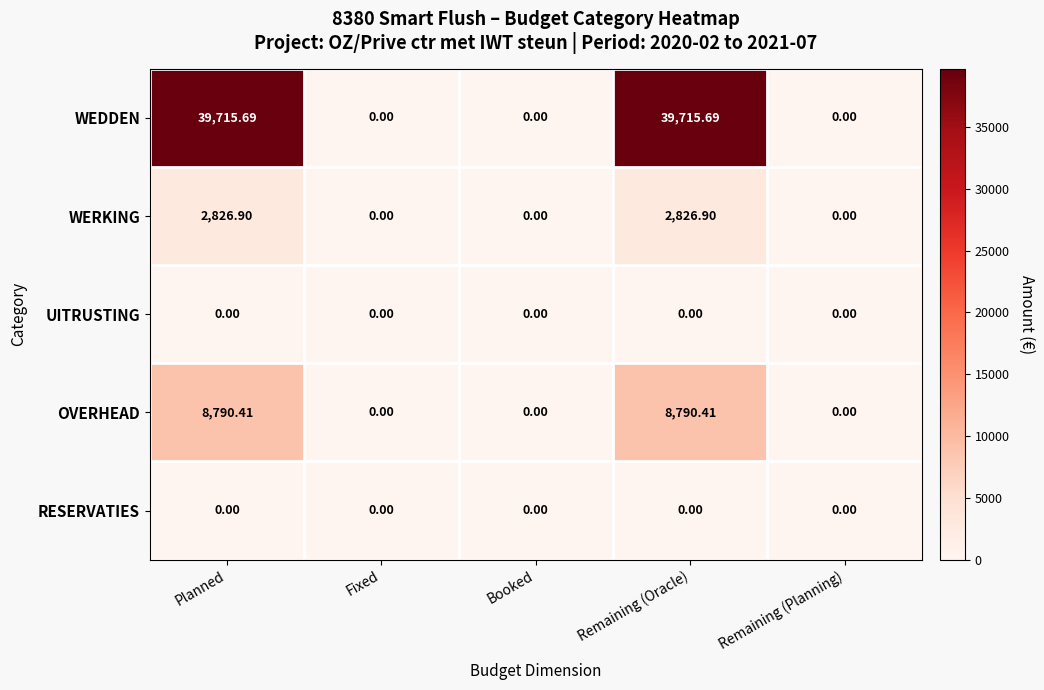

Which series has the largest range (max minus min)?

WEDDEN